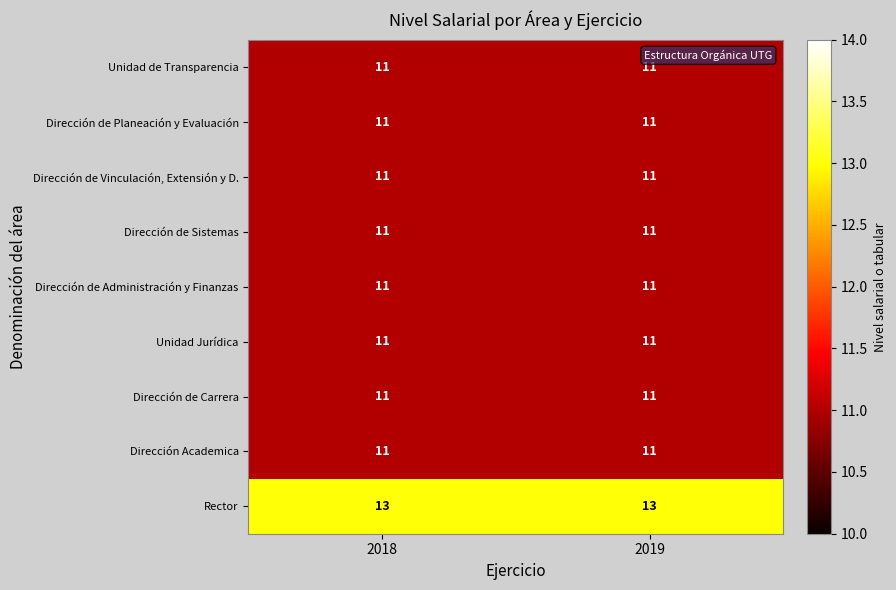

What is the total value across all series at 2019?

101